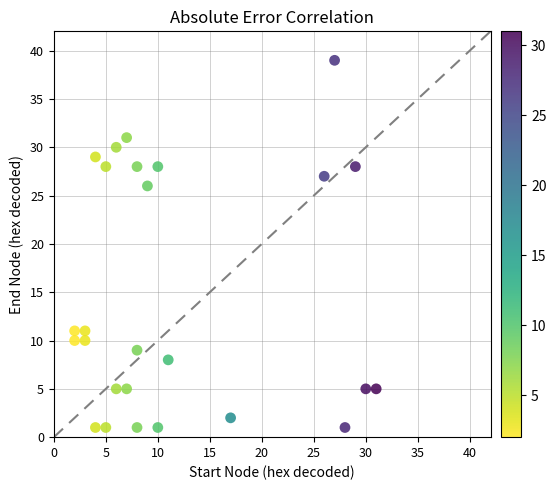

What Y value in the scatter plot is closest to 20?

26